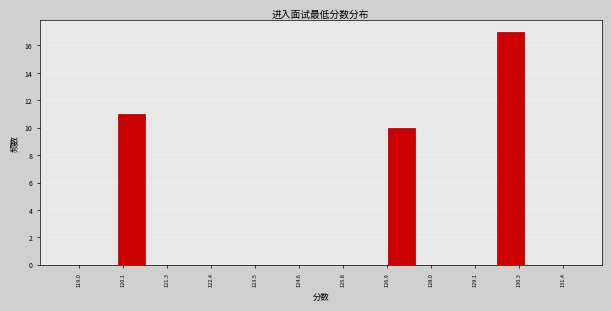

Read against the x-axis, roughly where is the centre of the tallest bar?

130.0